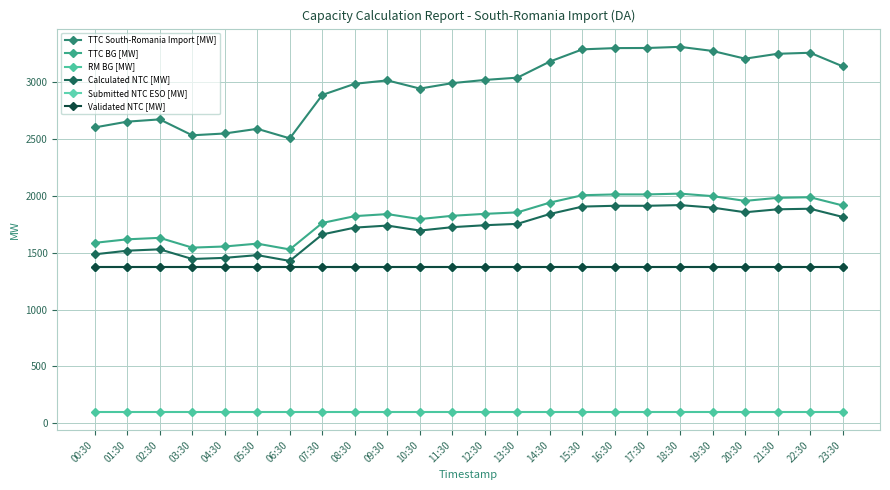

Is this an area chart (filled region under the line)?

No